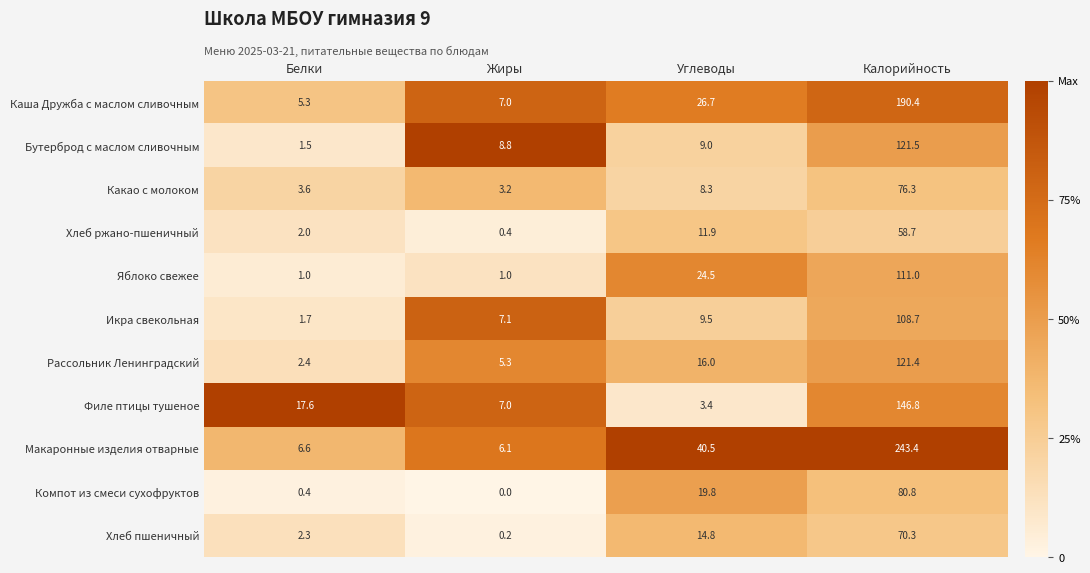

True or false: Какао с молоком has a value of 1.1 at Жиры.

False